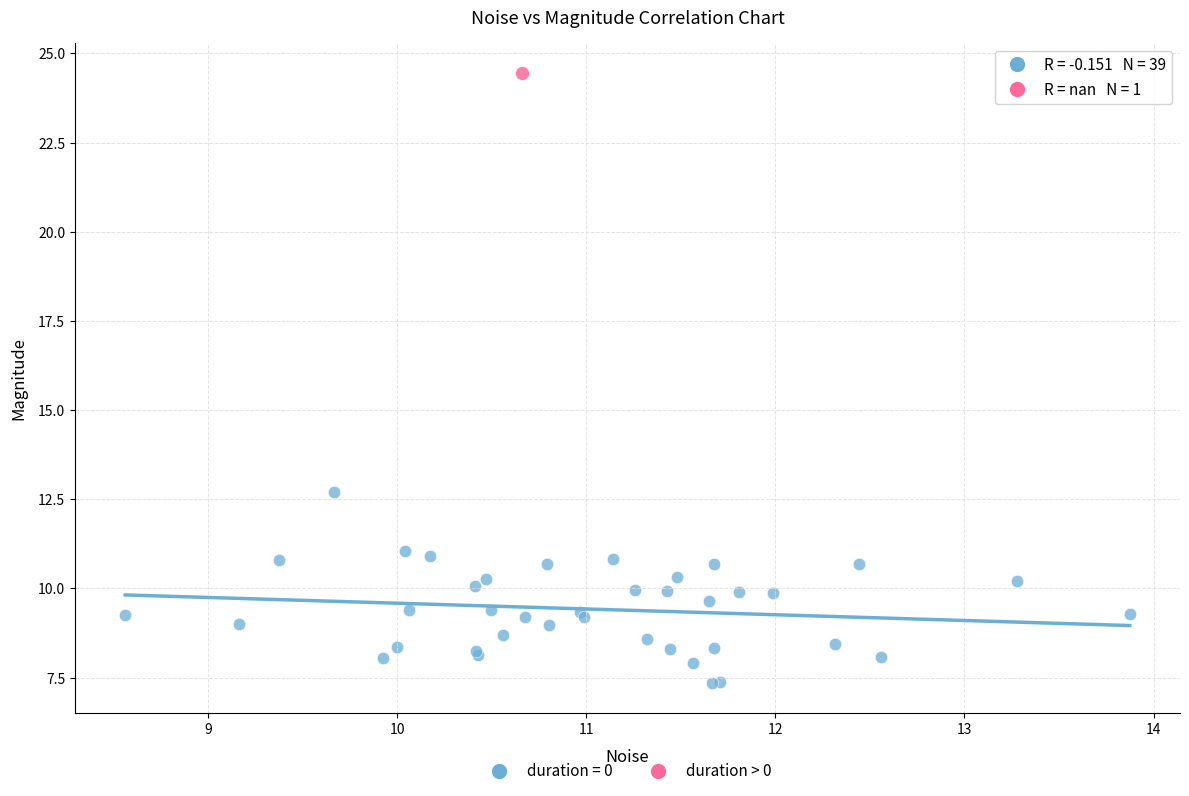

What are all the series names shown in the legend?

duration = 0, duration > 0